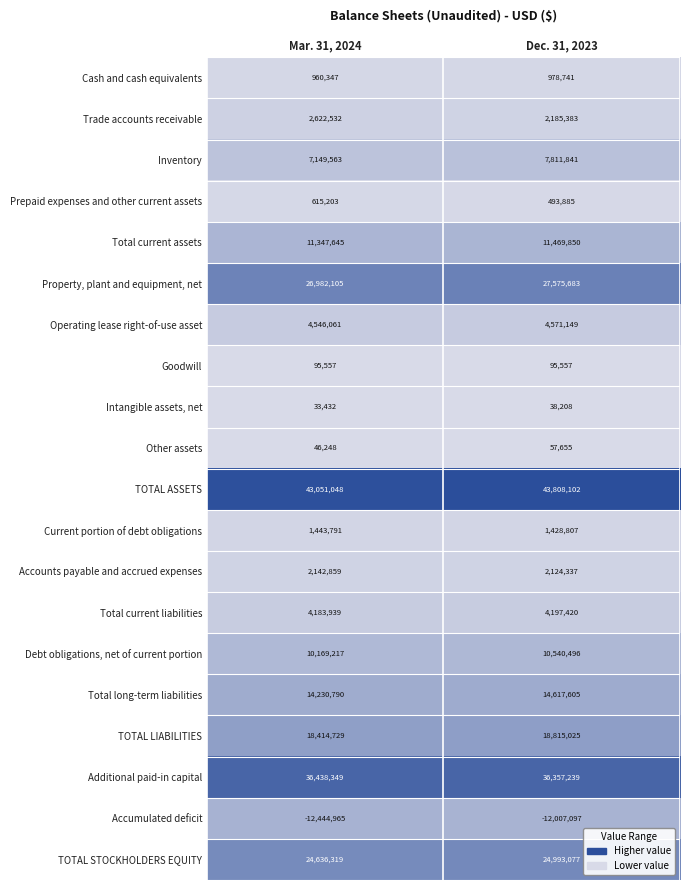

How many distinct data groups are displayed?

20